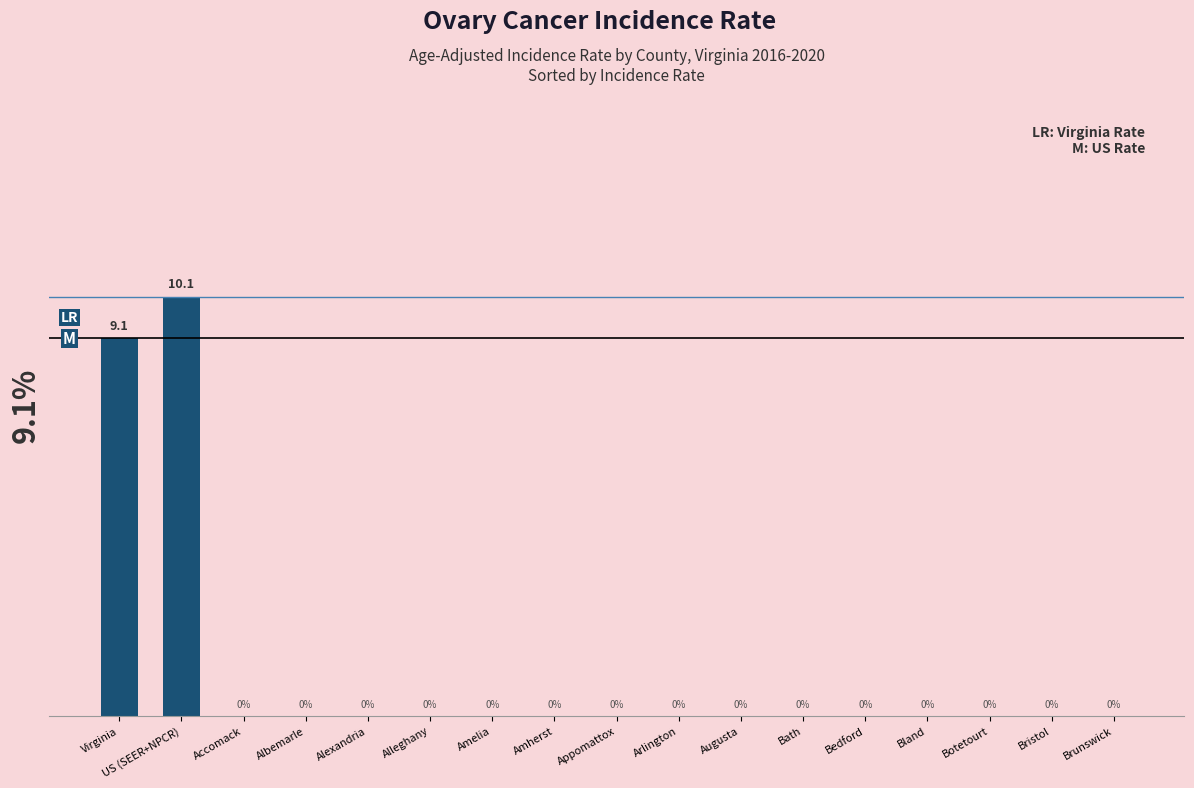

The value at Accomack is 0.0. True or false?

True